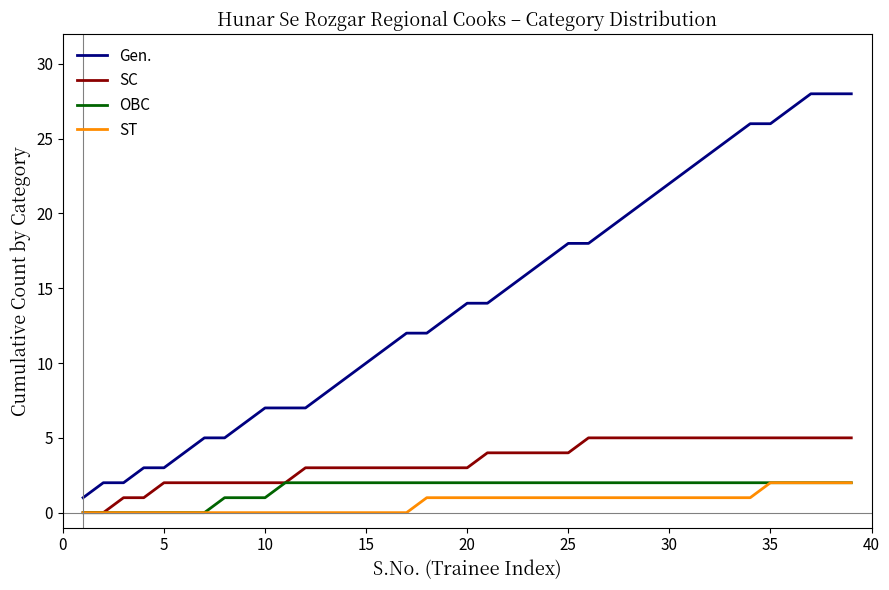

What is the highest value of the SC series?

5